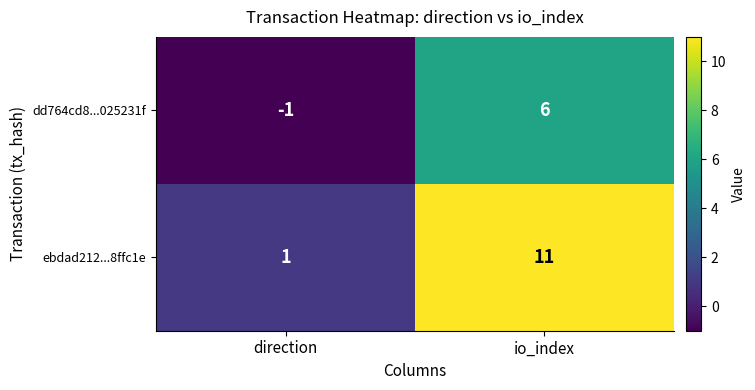

What is the spread (max minus min) of values at io_index?

5